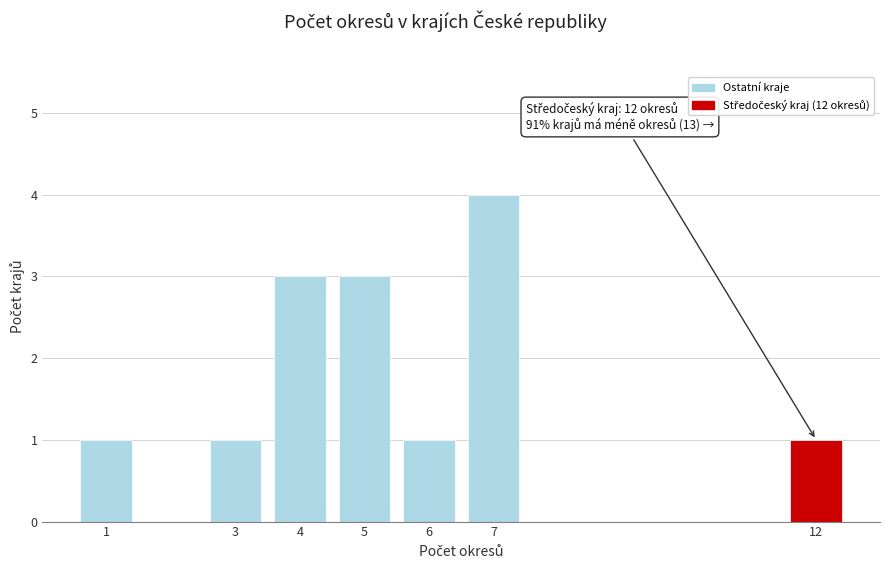

Reading left to right, transcribe all the data shown in this chart.

1=1	3=1	4=3	5=3	6=1	7=4	12=1